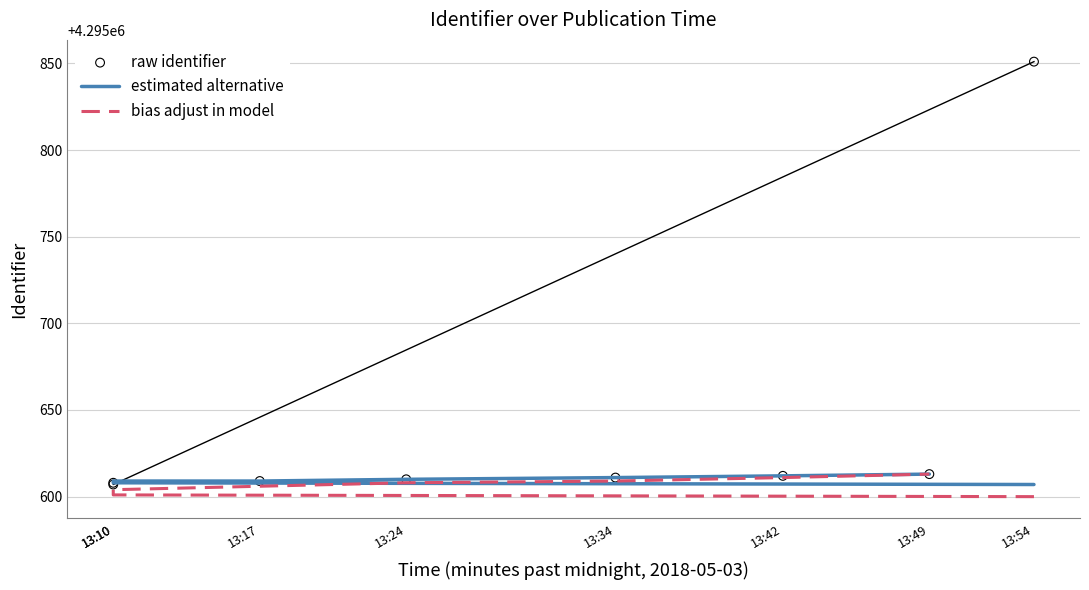

Which series contains the lowest Y value?

bias adjust in model